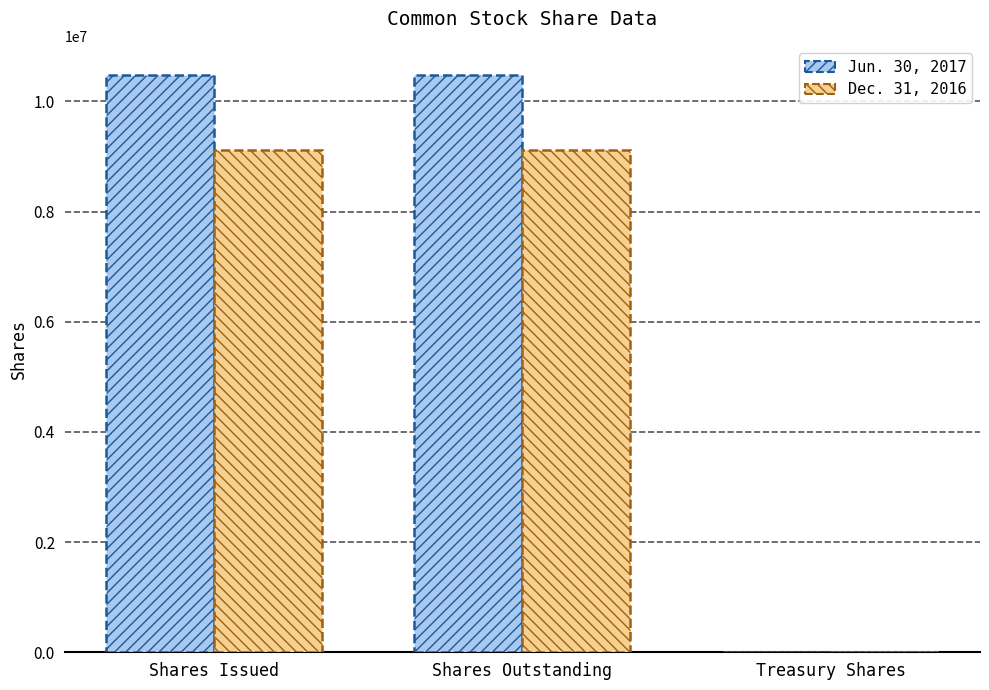

Is the value of Dec. 31, 2016 at Shares Issued greater than the value of Jun. 30, 2017 at Shares Outstanding?

No